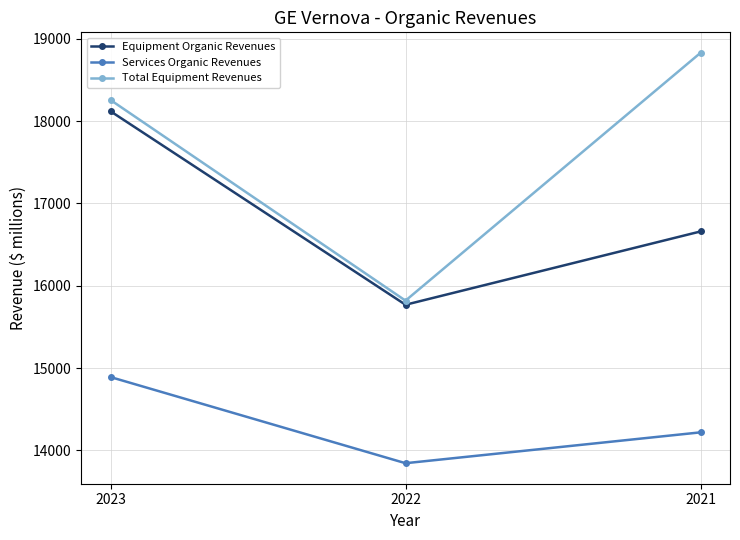

What is the difference between the highest and lowest values at 2021?

4613